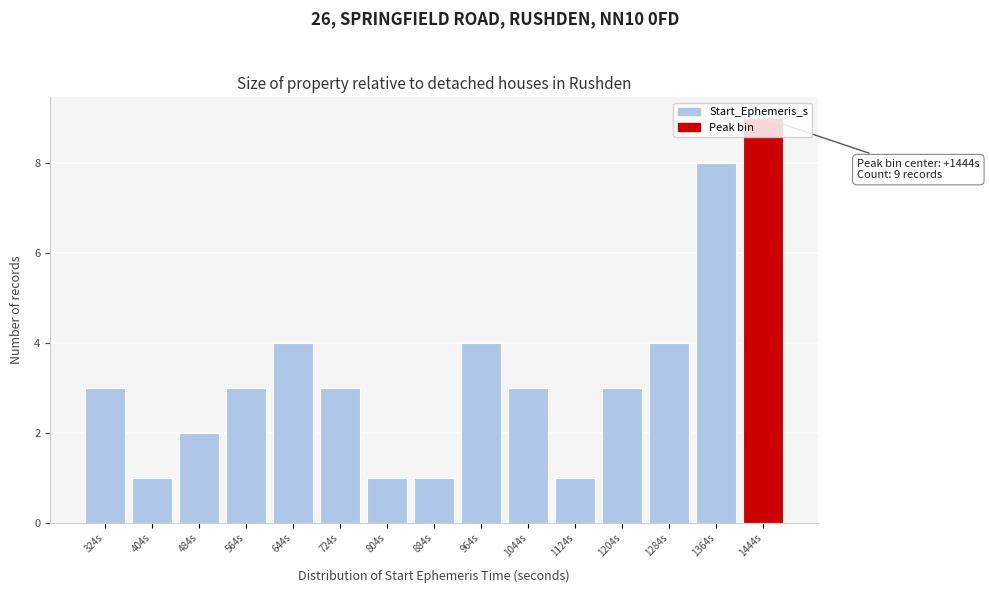

What is the sum of all values?

50